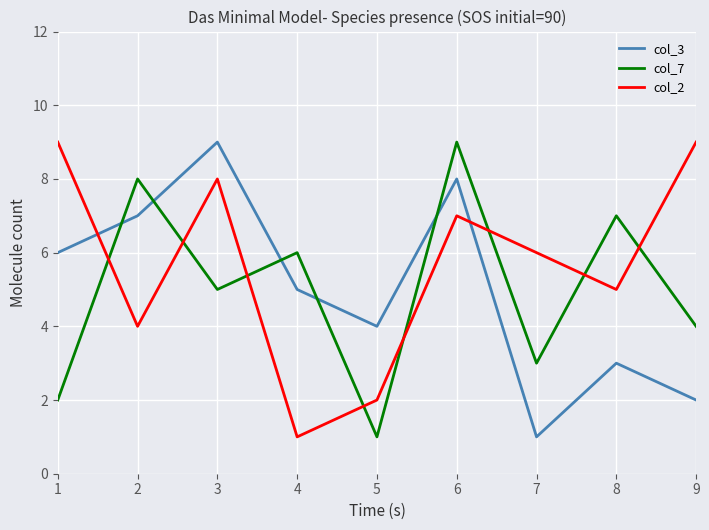

Which series changed the most between 2 and 4?

col_2